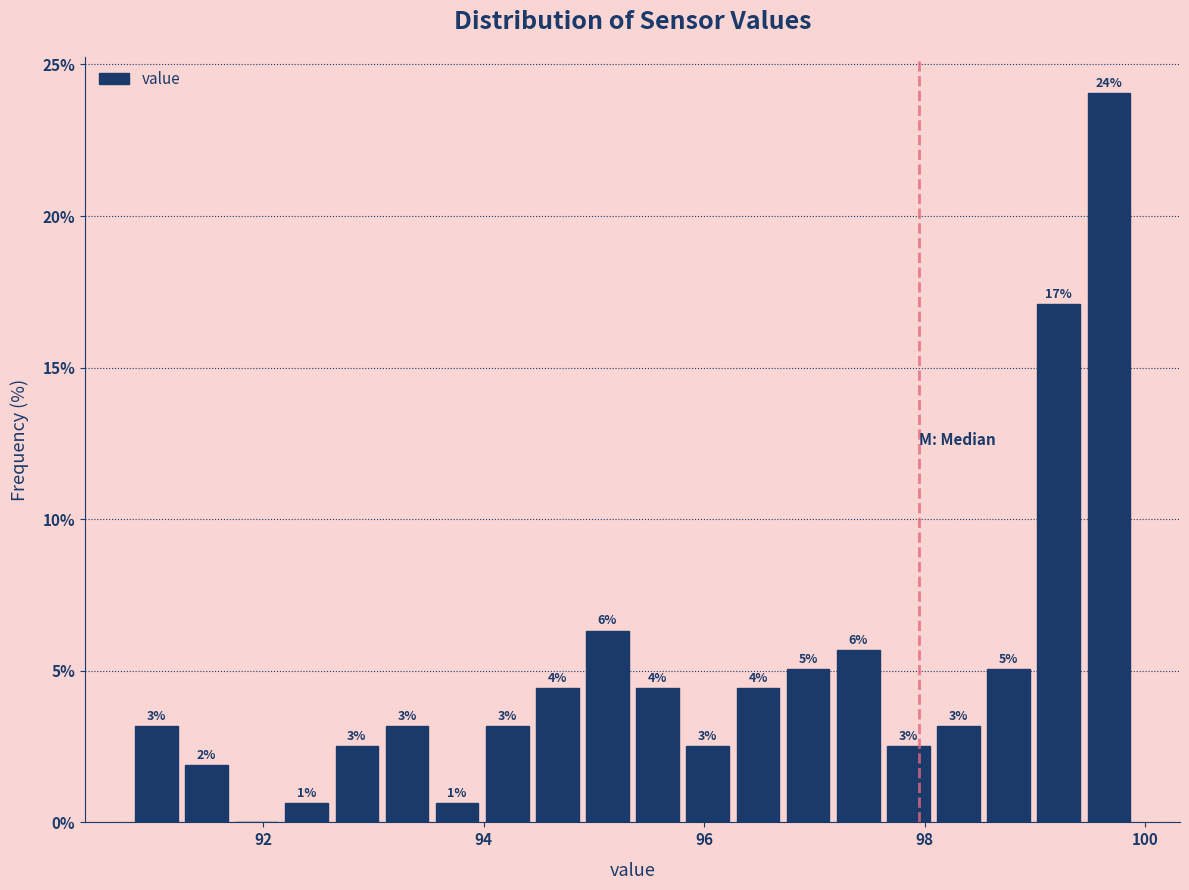

Read against the x-axis, roughly where is the centre of the tallest bar?

99.6